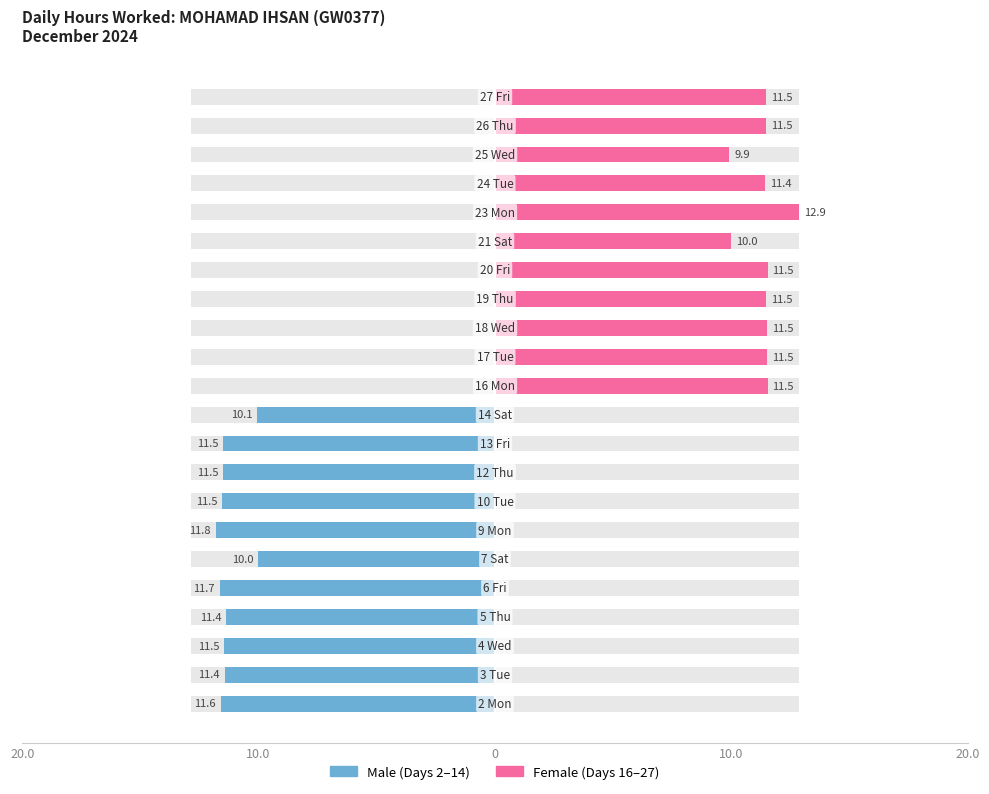

Reading right to left, transcribe all the data shown in this chart.

Female: 11.5	11.5	9.9	11.4	12.9	10.0	11.5	11.5	11.5	11.5	11.5	0.0	0.0	0.0	0.0	0.0	0.0	0.0	0.0	0.0	0.0	0.0
Male: 0.0	0.0	0.0	0.0	0.0	0.0	0.0	0.0	0.0	0.0	0.0	-10.1	-11.5	-11.5	-11.5	-11.8	-10.0	-11.7	-11.4	-11.5	-11.4	-11.6